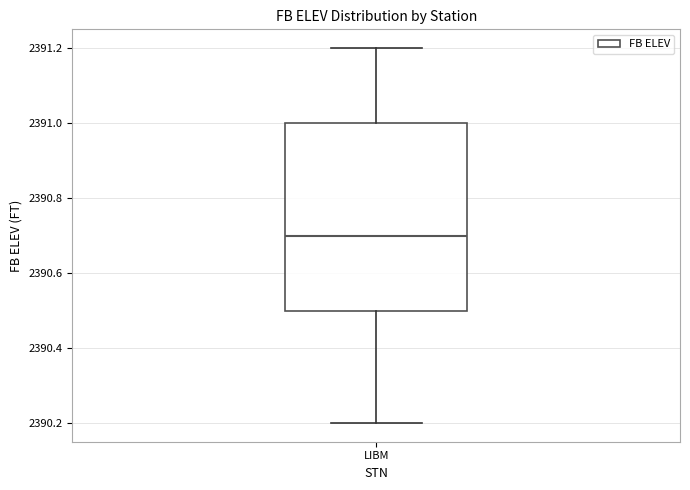

Where does the upper whisker of the box for LIBM end on the y-axis? The values are not printed on the chart, so give them approximately, as read against the axis.

2391.2